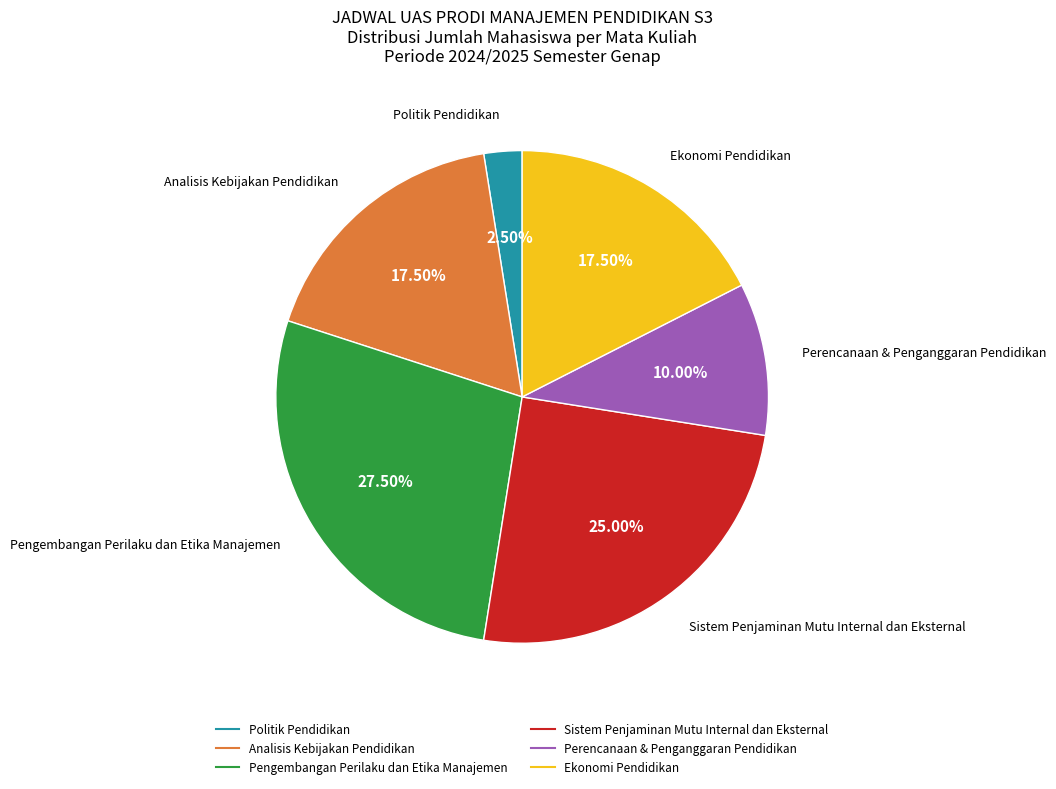

How many segments does this pie chart have?

6